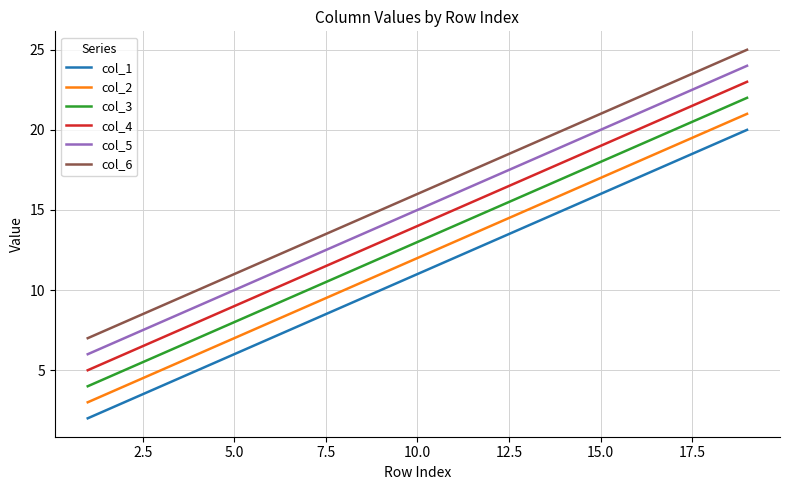

List the series in order of their overall mean, highest first.

col_6, col_5, col_4, col_3, col_2, col_1